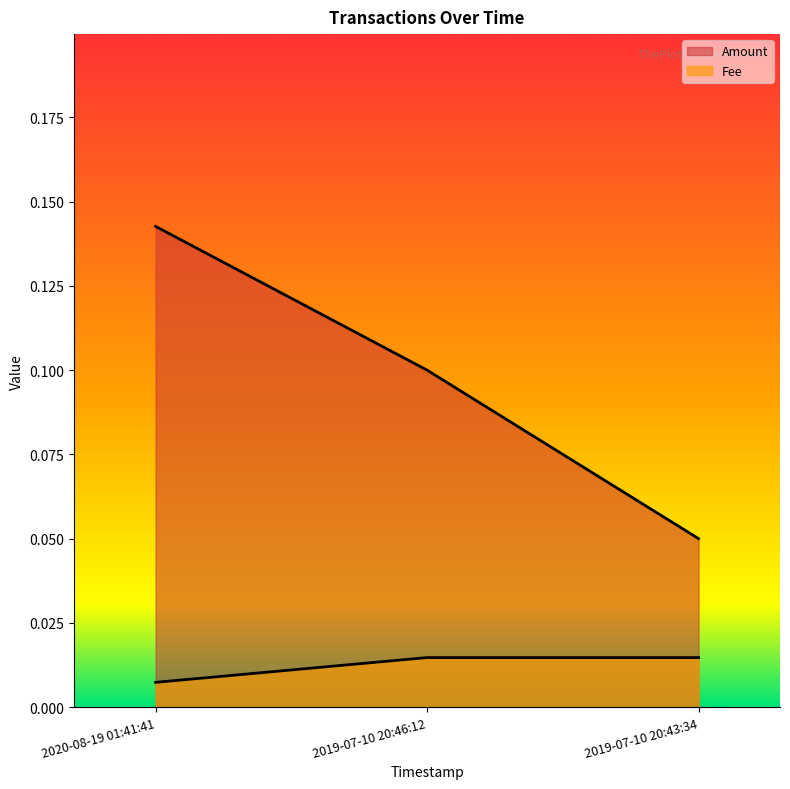

Which series has the largest total across all categories?

Amount